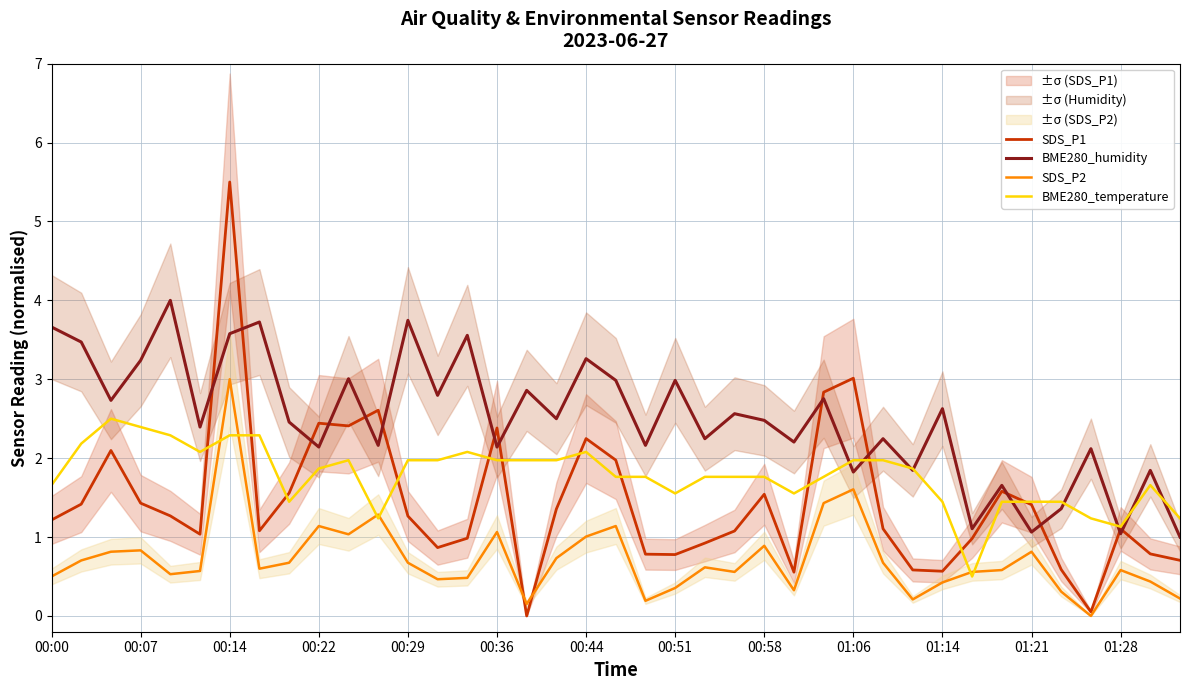

What is the difference between the maximum and minimum values in the SDS_P1 series?

5.5